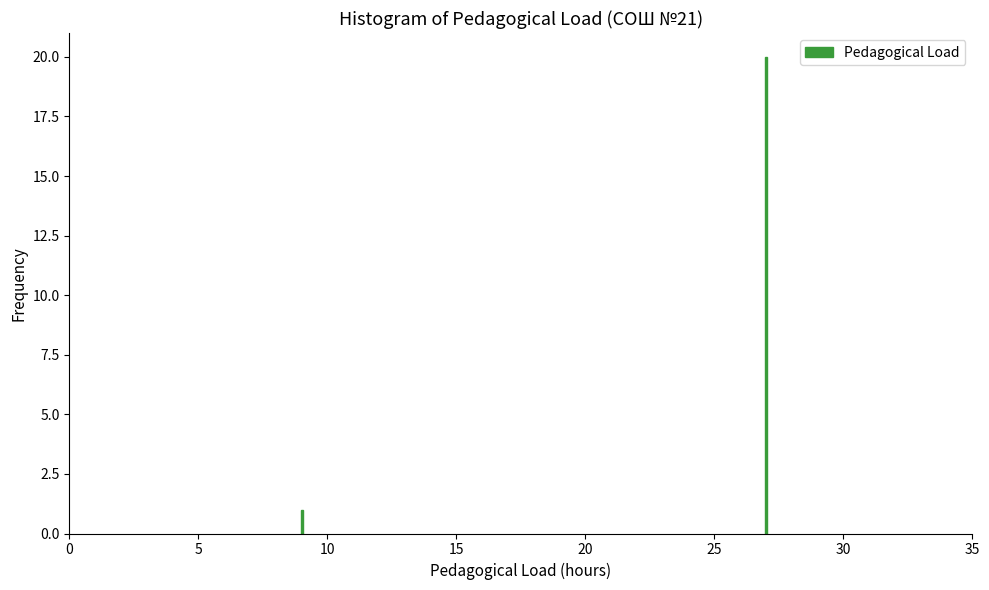

Reading right to left, extract all data points from this chart.

25=20	10=1